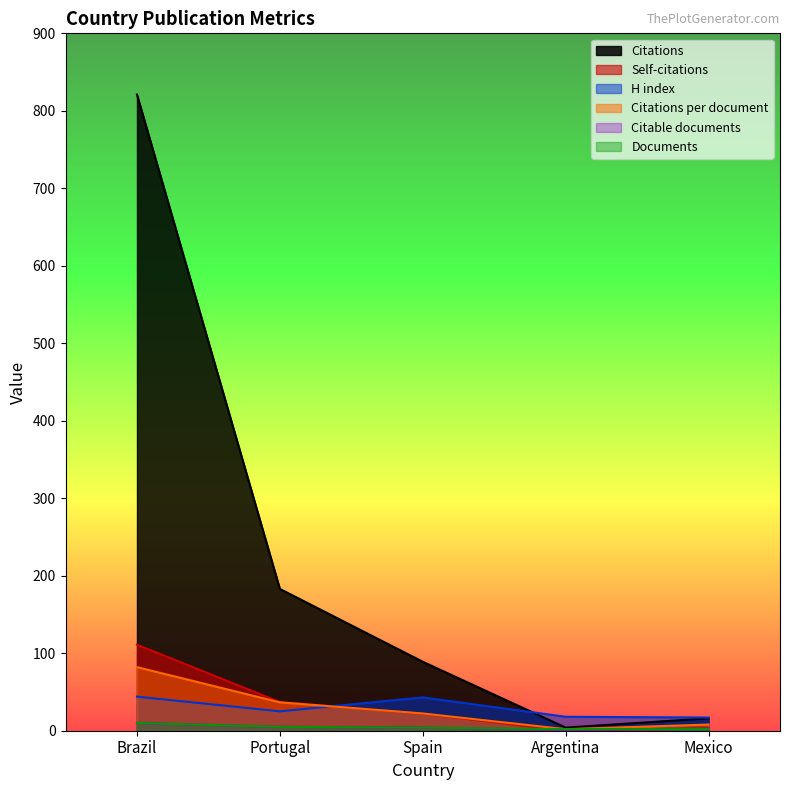

What is the value of the Citations per document point at the 5th from the left?

8.0